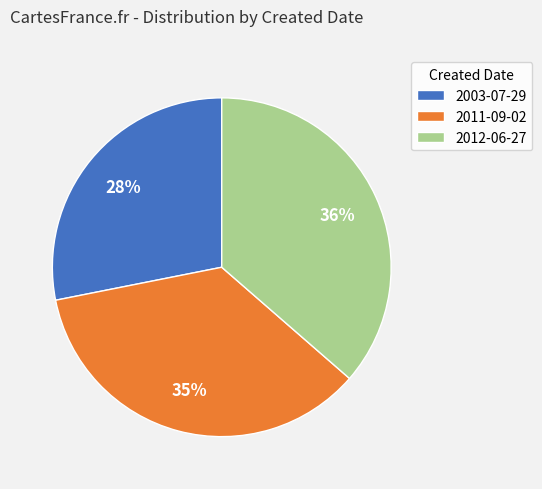

To the nearest percent, what percentage of the pie is 2011-09-02?

35%